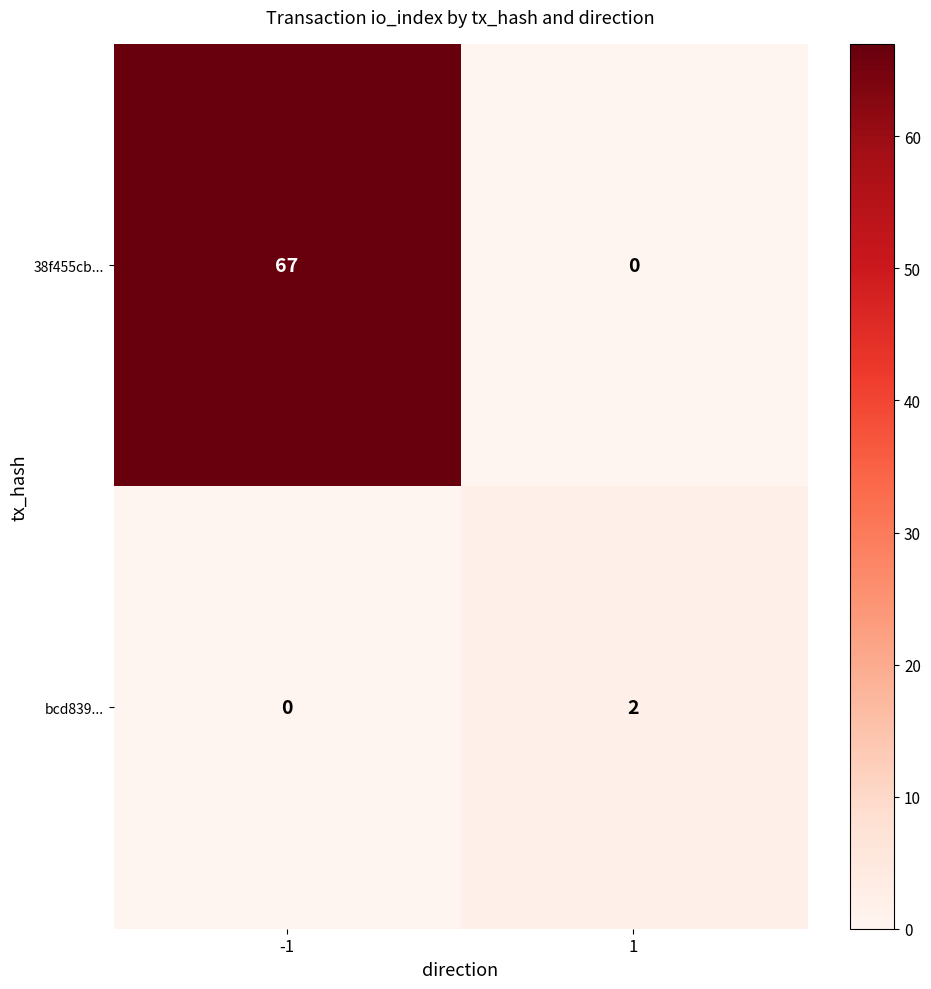

How many categories are shown in the chart?

2